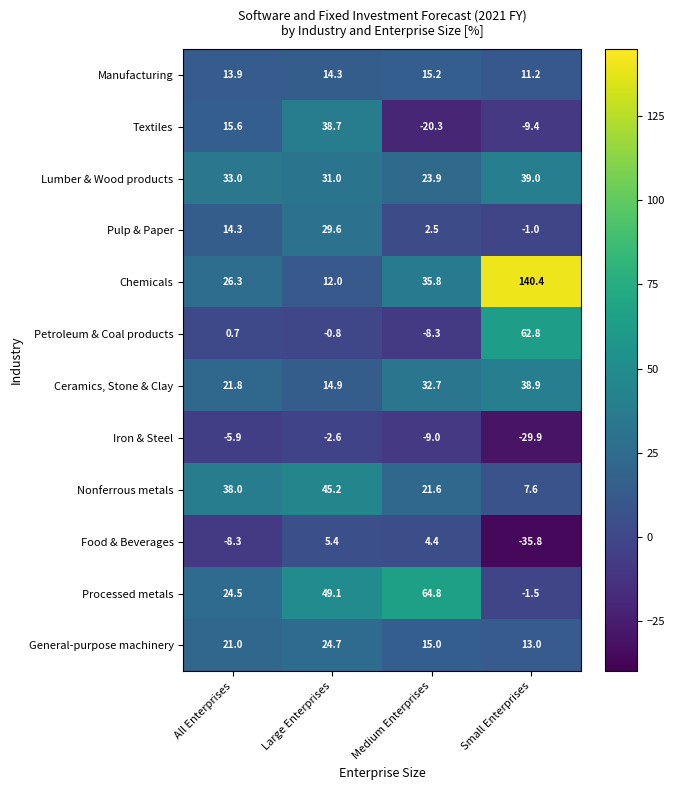

How many distinct data groups are displayed?

12